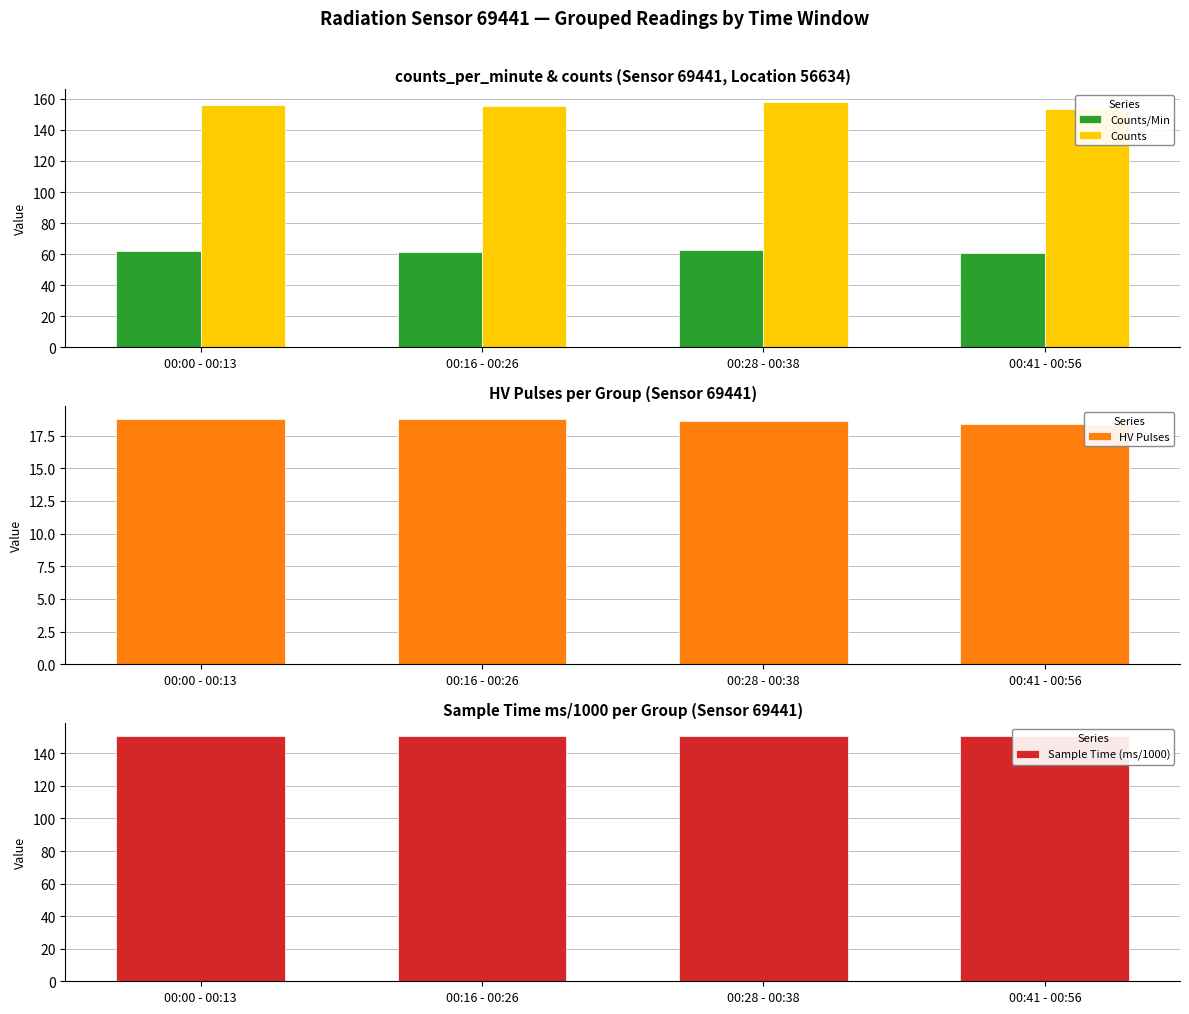

True or false: Counts/Min has a value of 89.8 at 00:41 - 00:56.

False